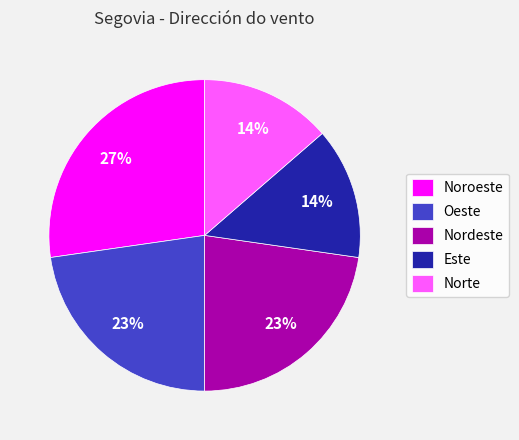

To the nearest percent, what is the average slice percentage?

20%